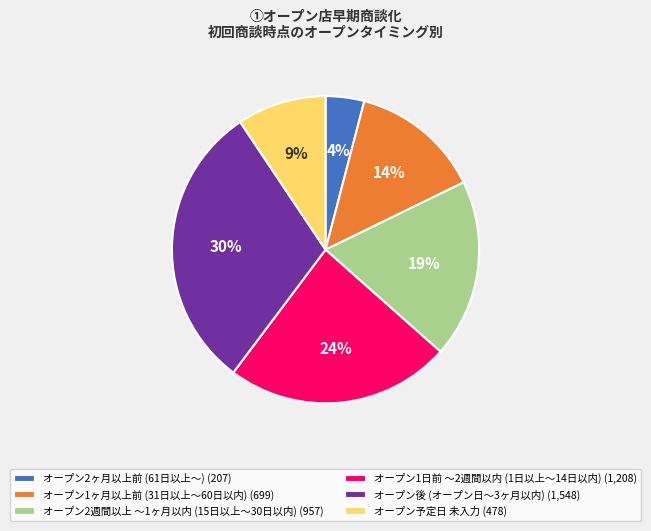

Count the number of slices in the pie.

6